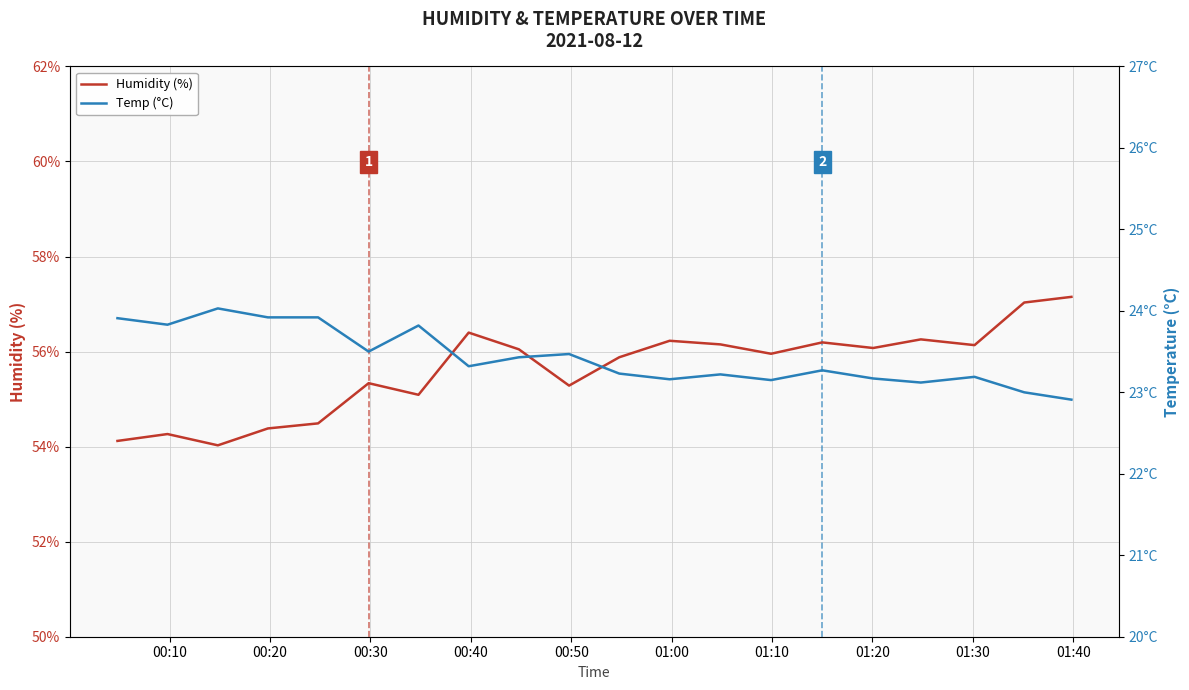

Rank the series by their average value, from highest to lowest.

Humidity (%), Temp (°C)